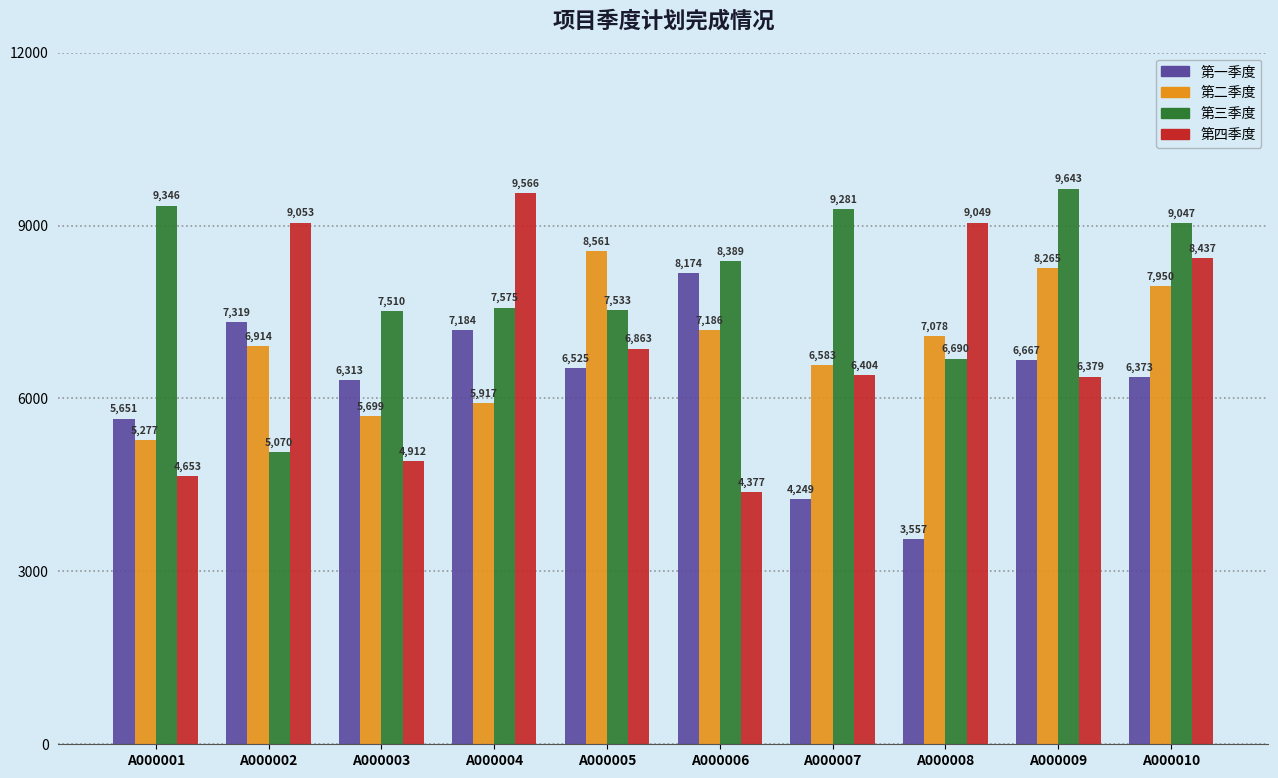

Which series changed the most between A000003 and A000005?

第二季度